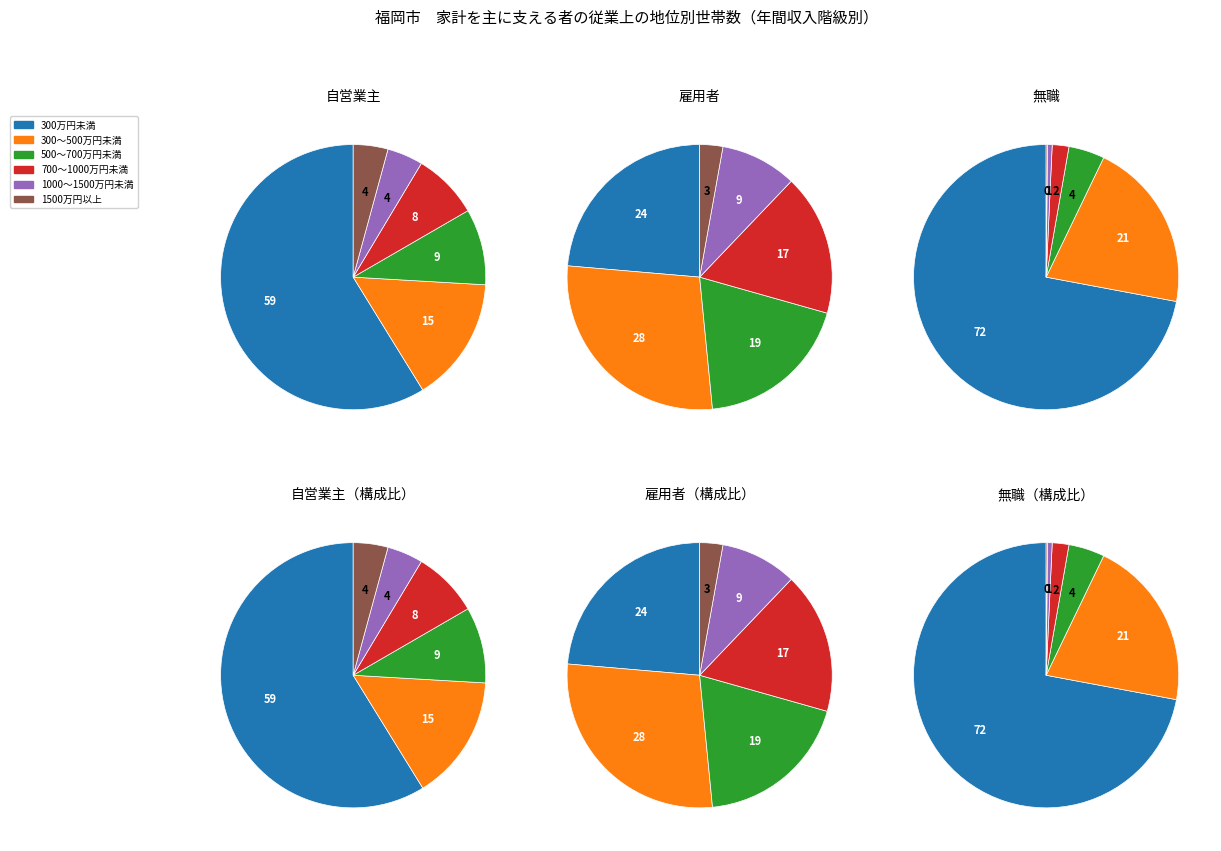

How many slices are in this pie chart?

6